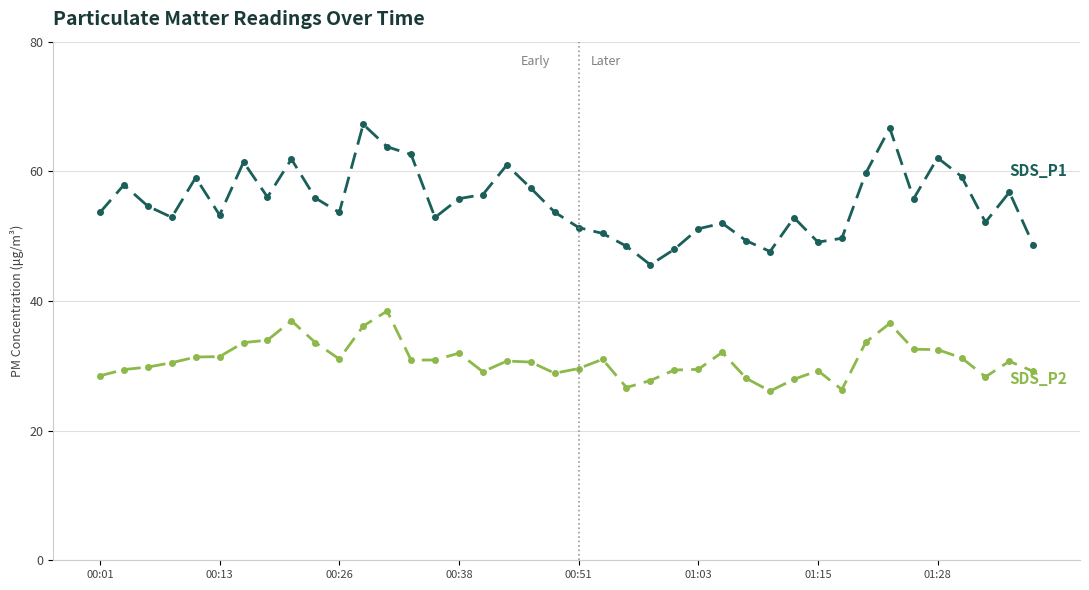

What is the minimum value shown in the chart?

26.1